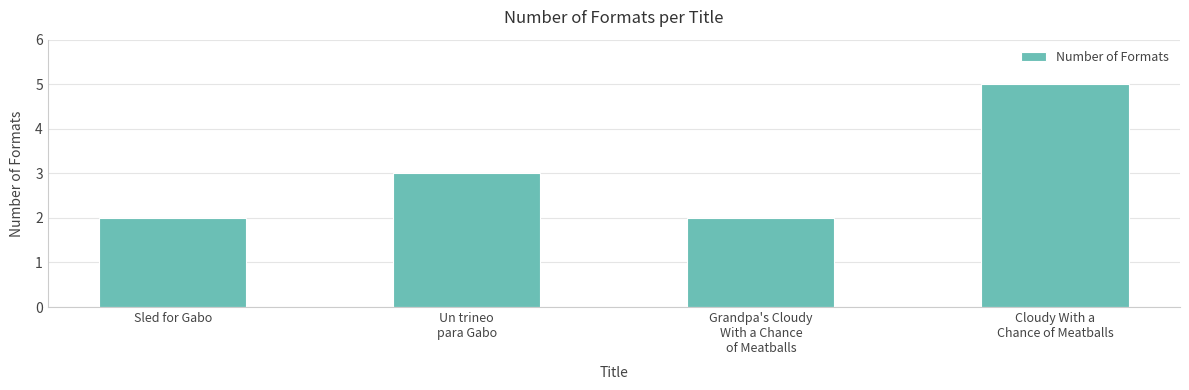

Is it true that the value at Un trineo
para Gabo is 5?

False